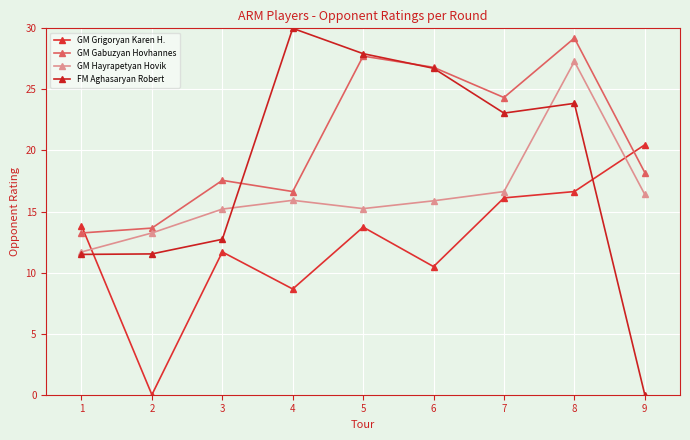

Count the number of categories in the chart.

9